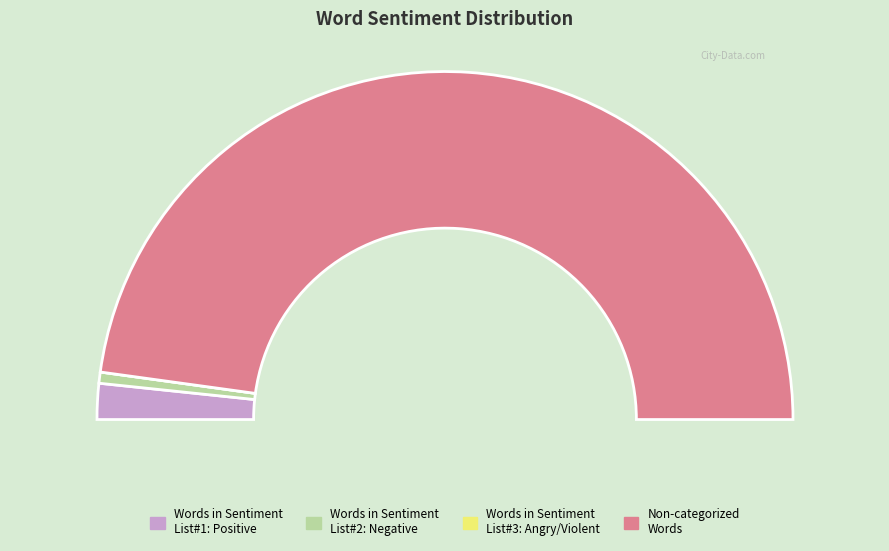

Which has a higher value, Non-categorized Words or Words in Sentiment List#2: Negative?

Non-categorized Words